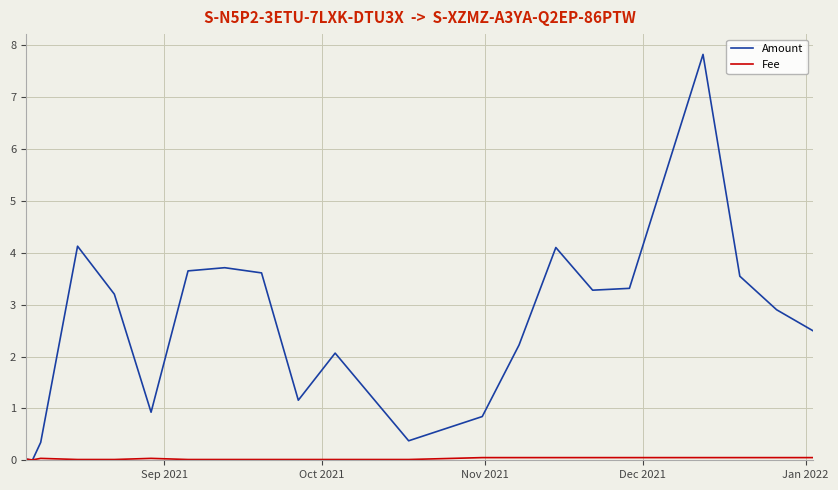

Which series has the largest total across all categories?

Amount